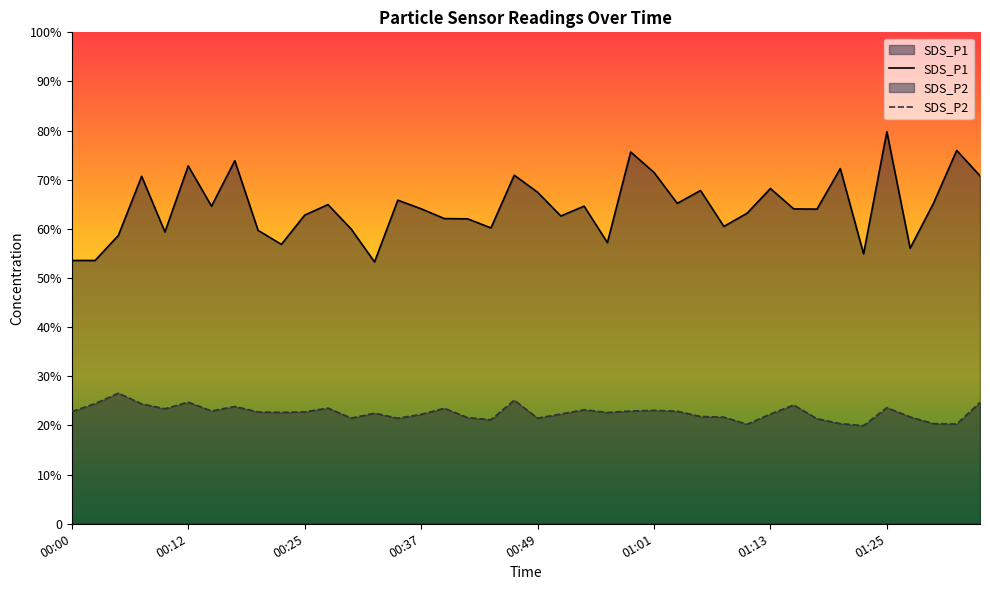

Does the chart display data point markers on the line(s)?

No